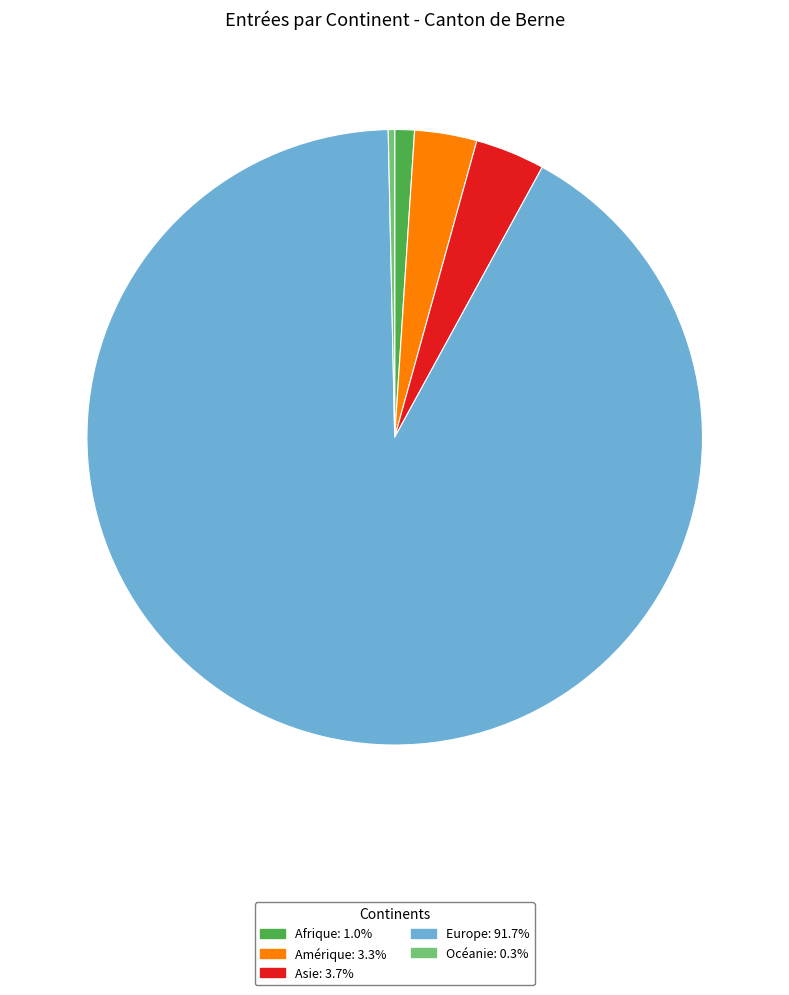

Is there any slice that represents more than half of the pie?

Yes